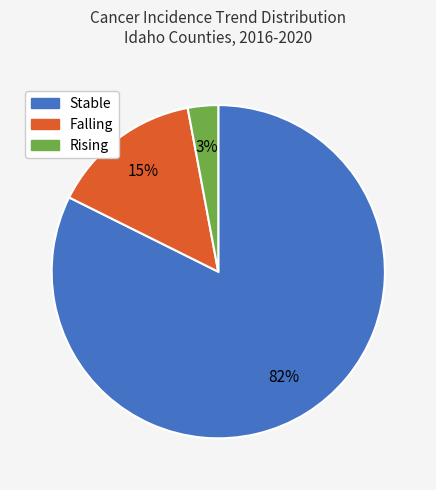

Does any single category account for the majority?

Yes